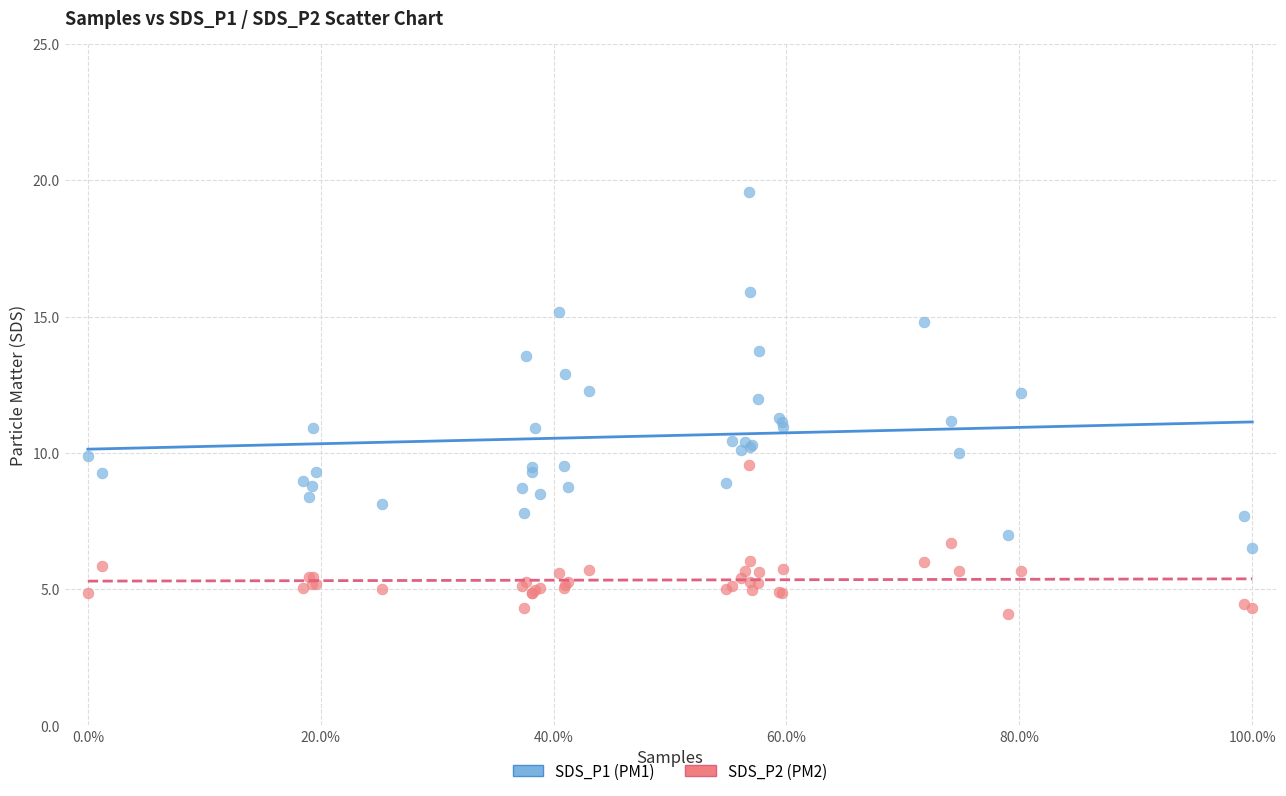

Which series reaches the minimum Y coordinate?

SDS_P2 (PM2)